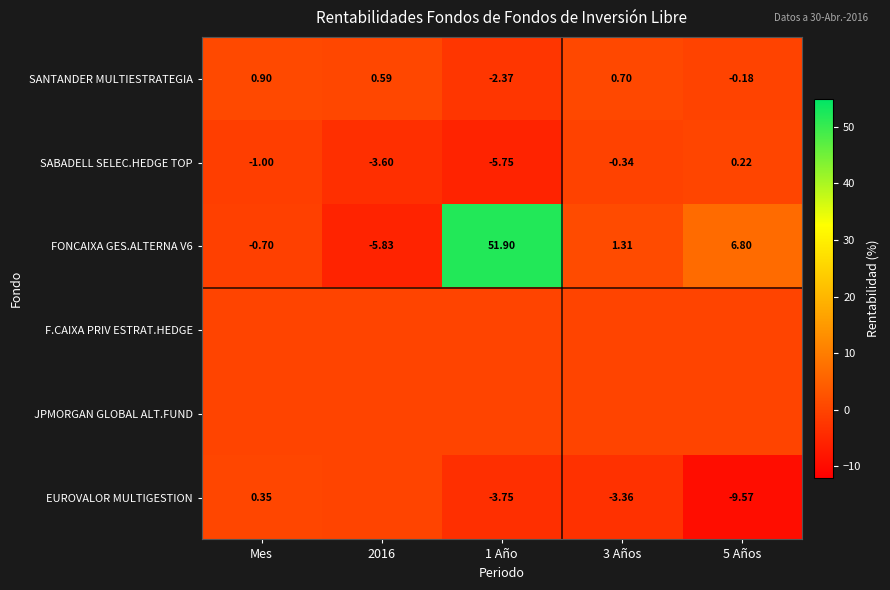

What is the total value across all series at 1 Año?

40.0